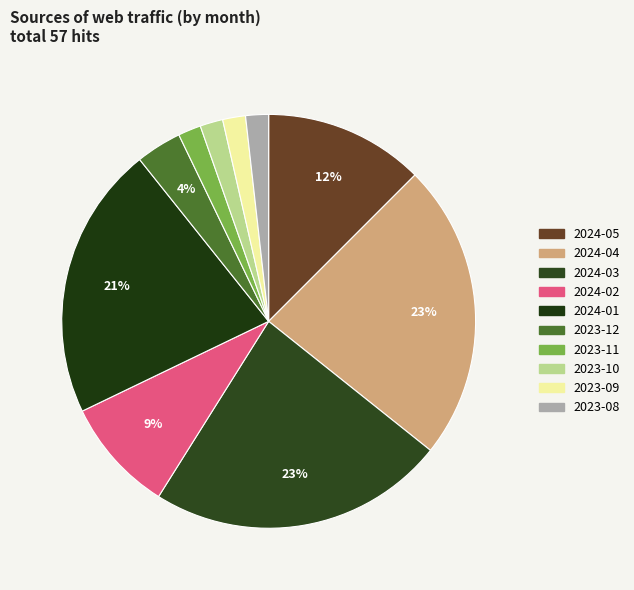

Is there a majority slice in this chart?

No